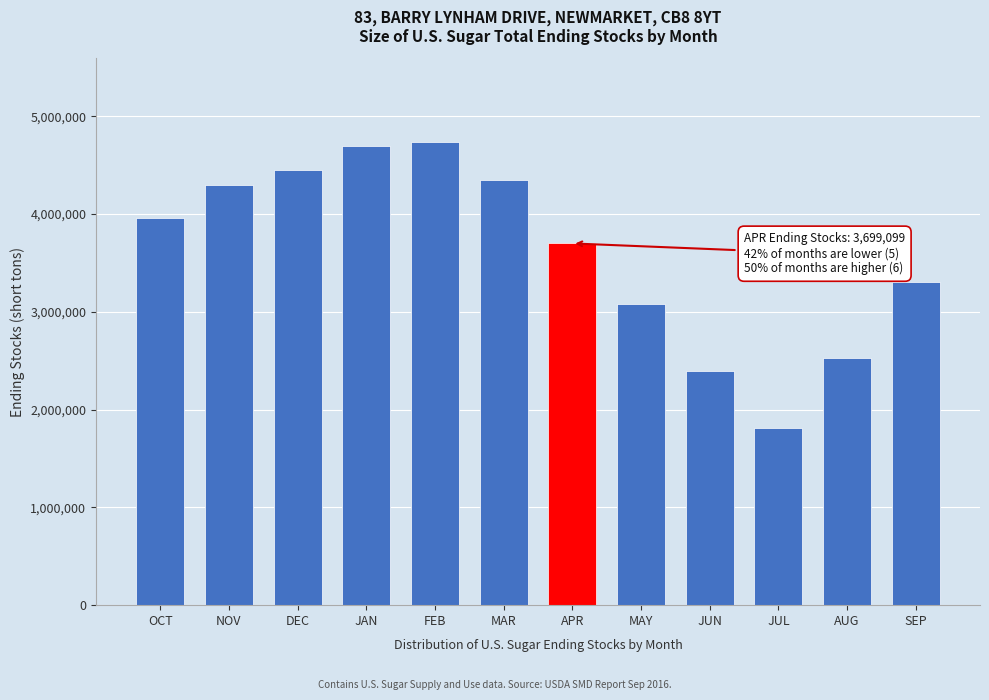

Reading left to right, list all the values displayed in this chart.

3960244	4295897	4452048	4694041	4739507	4352829	3699099	3079125	2394258	1815234	2526683	3304606